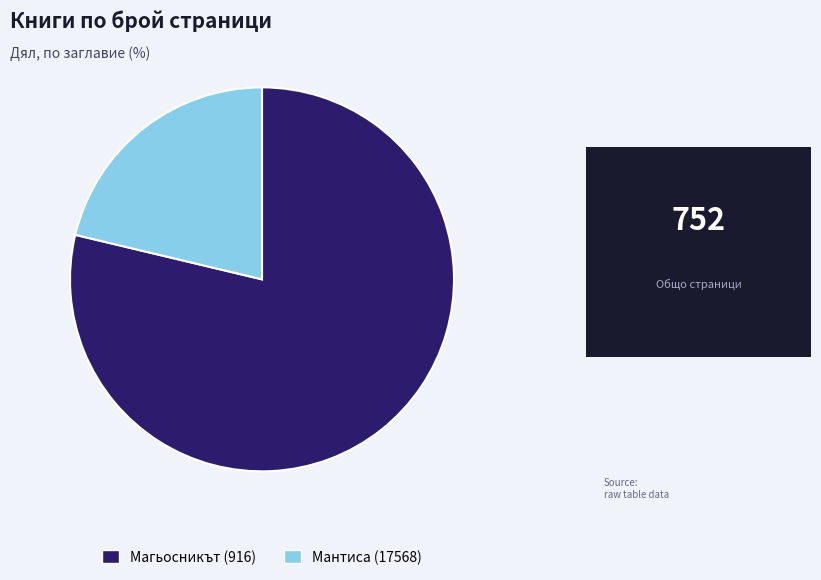

True or false: Магьосникът (916) accounts for 72% of the total.

False